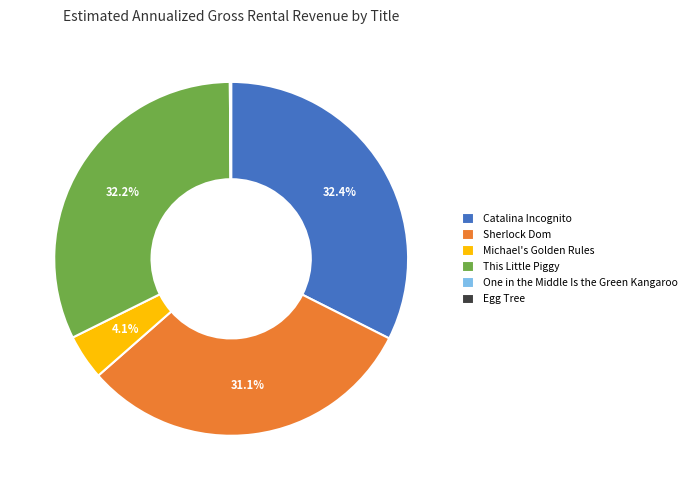

Do Sherlock Dom and This Little Piggy together represent more than half of the pie?

Yes